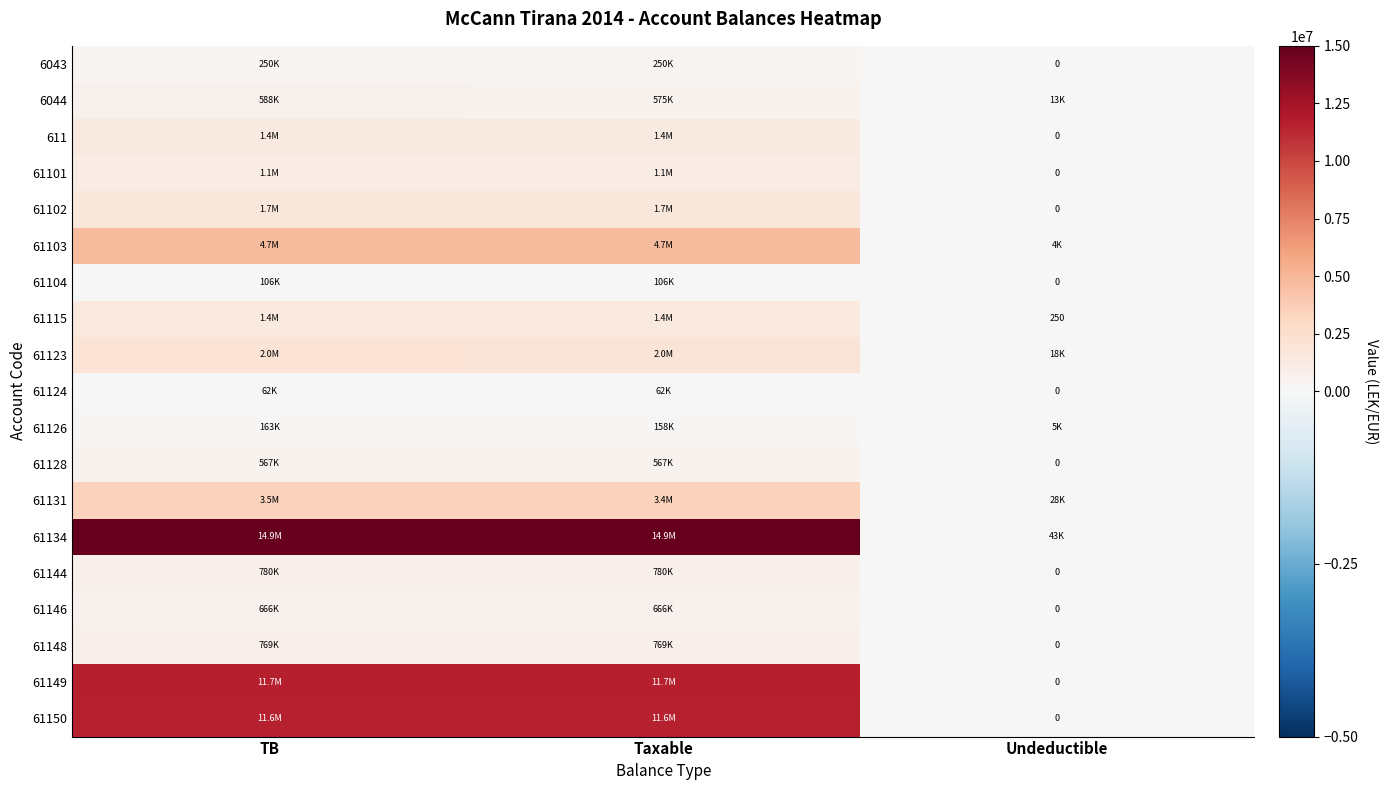

What is the maximum value for 61123?

2010362.2